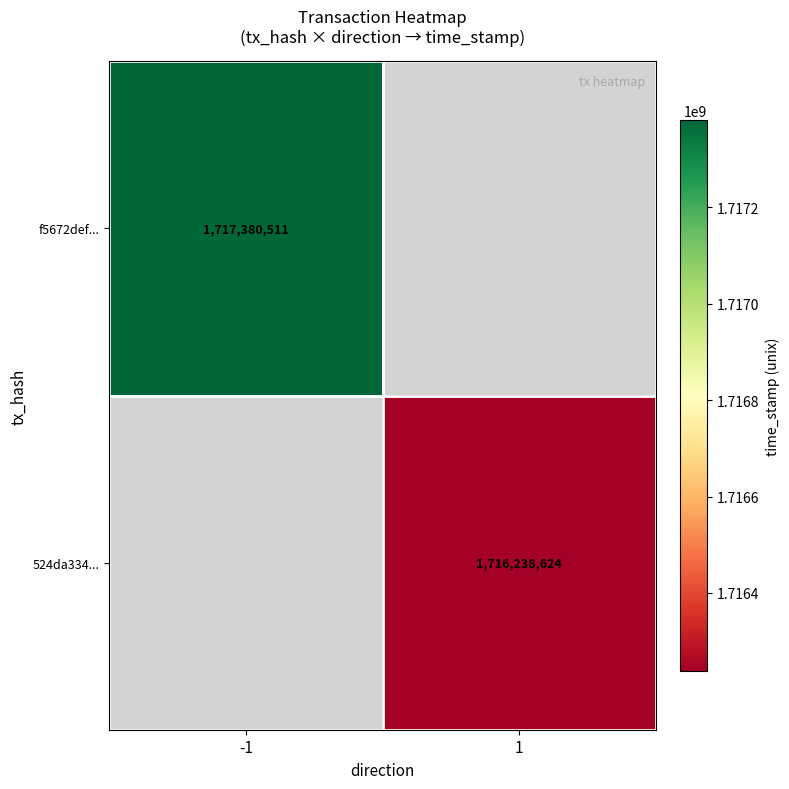

Is it true that f5672def... equals 1717380511 at -1?

True